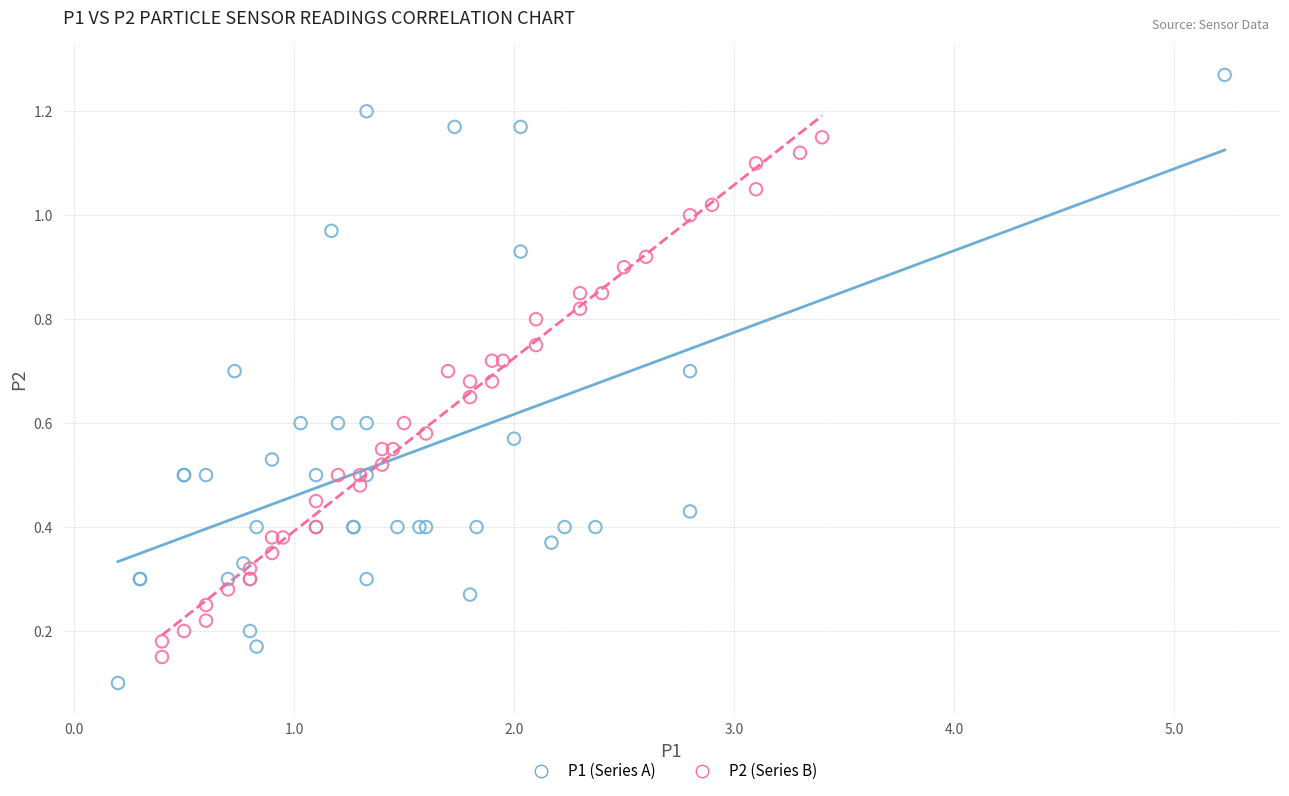

Which series reaches the maximum Y coordinate?

P1 (Series A)